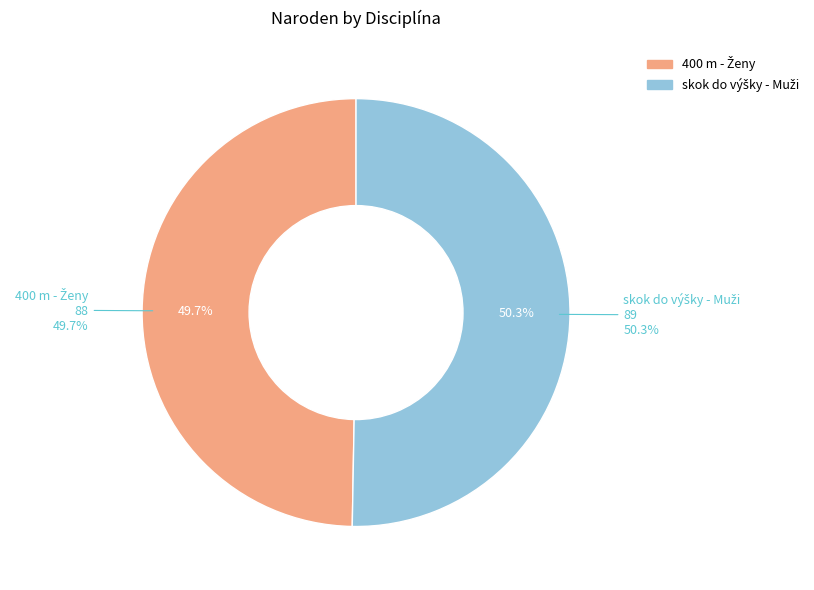

What is the largest slice in the pie chart?

skok do výšky - Muži